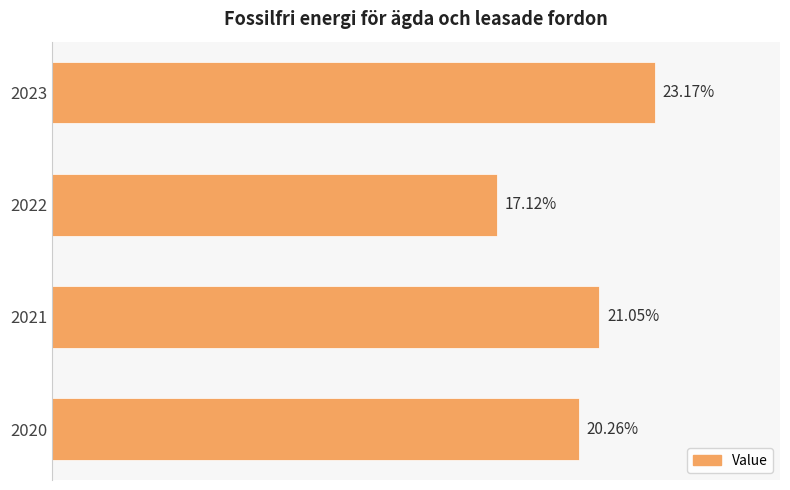

List the labels in order of value, largest first.

2023, 2021, 2020, 2022